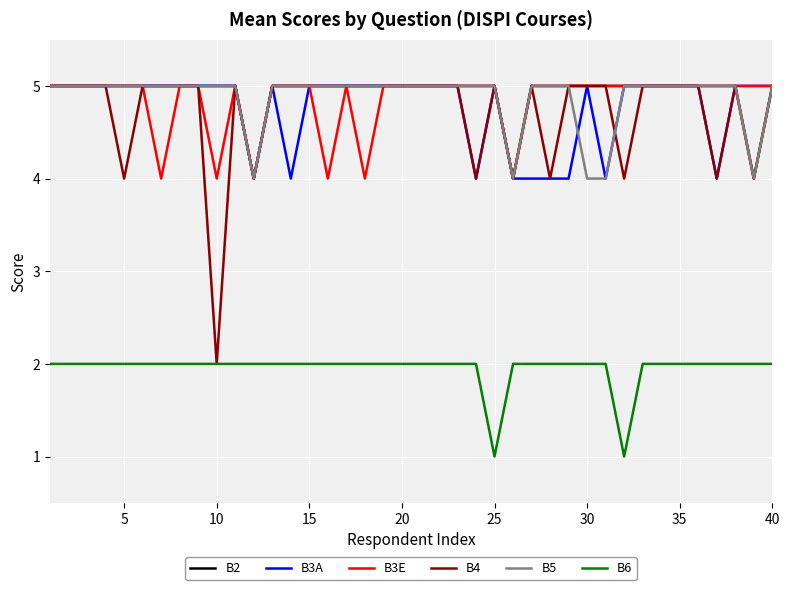

Which series has the largest total across all categories?

B2